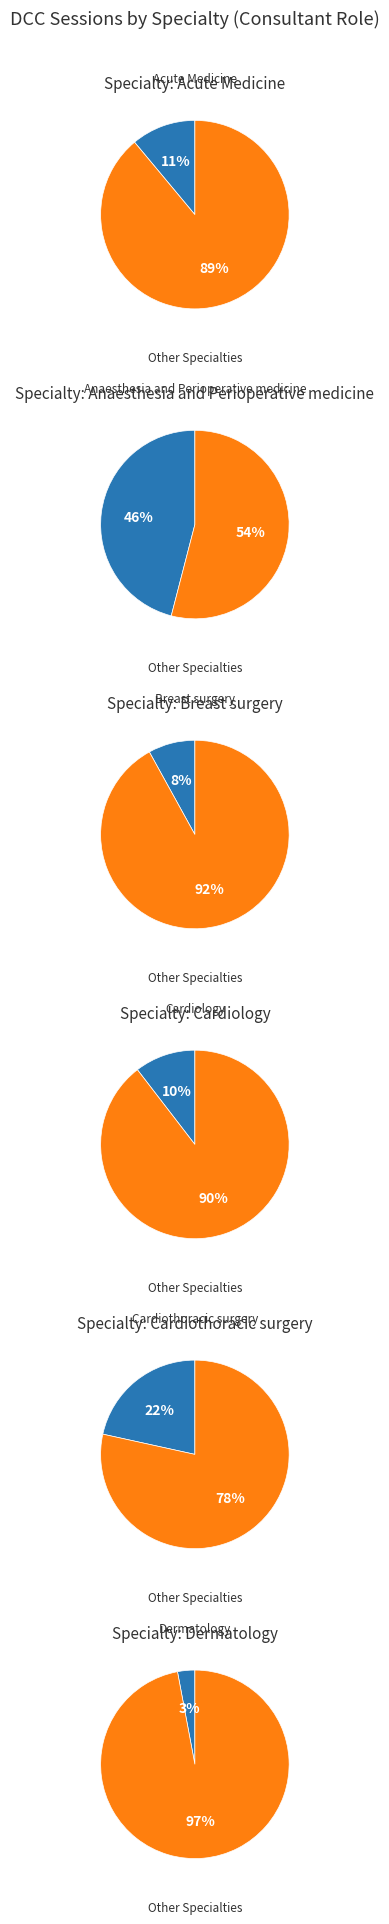

To the nearest percent, what portion does Acute Medicine represent?

11%